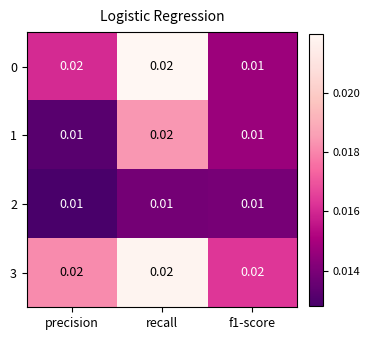

At which category is the sum across all series the highest?

recall